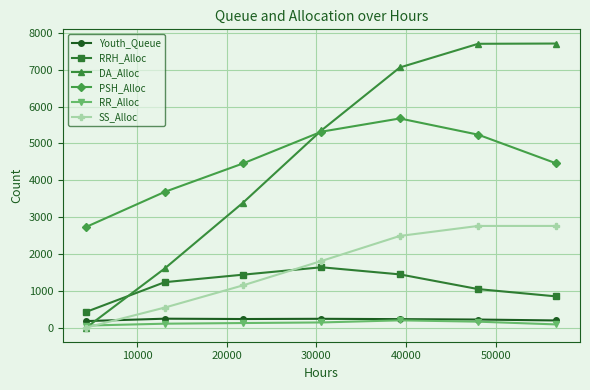

Does the chart display data point markers on the line(s)?

Yes